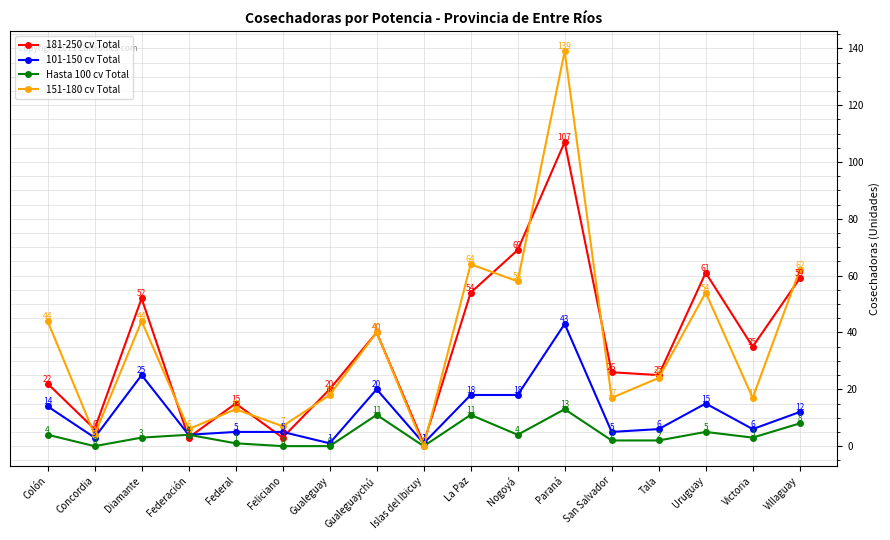

What are all the series names shown in the legend?

181-250 cv Total, 101-150 cv Total, Hasta 100 cv Total, 151-180 cv Total